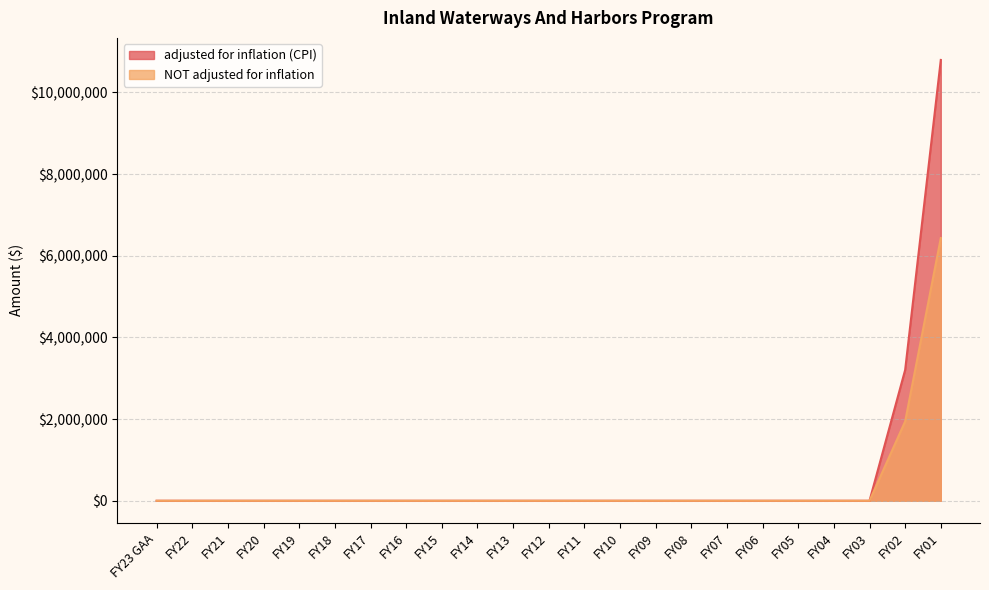

Reading left to right, transcribe all the data shown in this chart.

adjusted for inflation (CPI): 0	0	0	0	0	0	0	0	0	0	0	0	0	0	0	0	0	0	0	0	0	3204879	10796933
NOT adjusted for inflation: 0	0	0	0	0	0	0	0	0	0	0	0	0	0	0	0	0	0	0	0	0	1943675	6434124